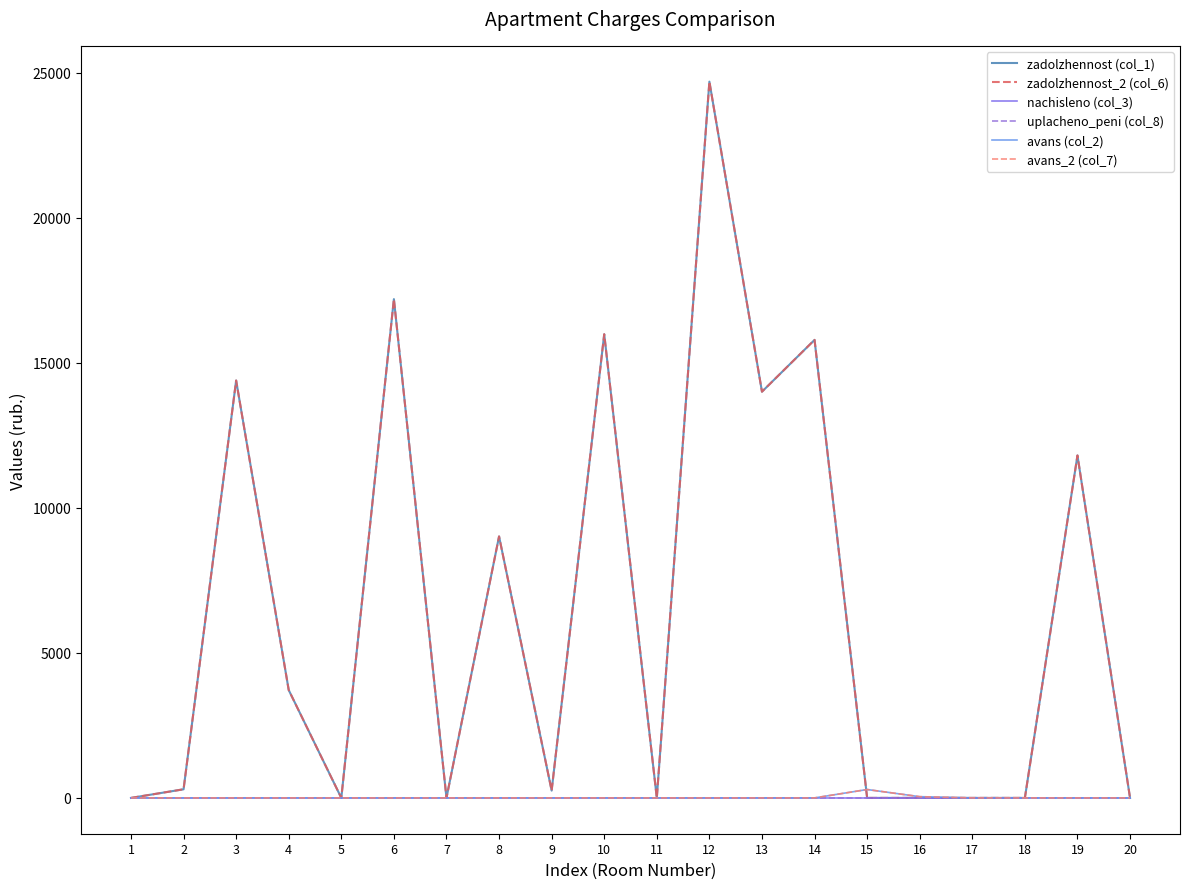

Does the chart have visible grid lines?

No